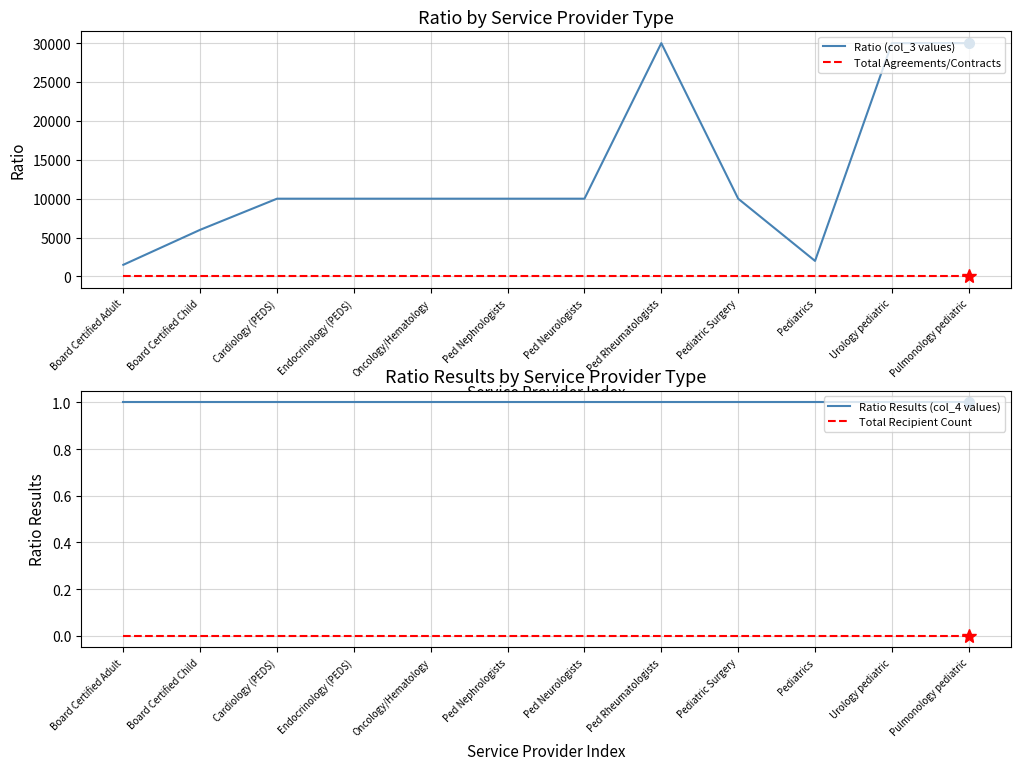

The Total Recipient Count series shows 0 at Ped Nephrologists. True or false?

True